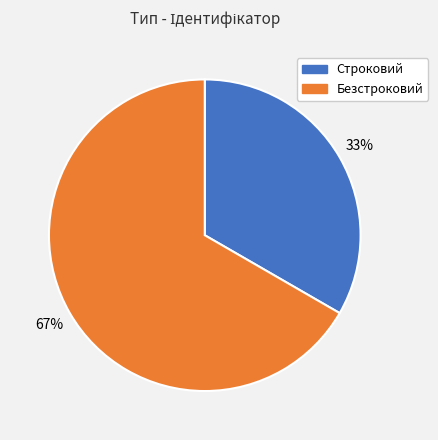

To the nearest percent, what percentage of the pie is Безстроковий?

67%